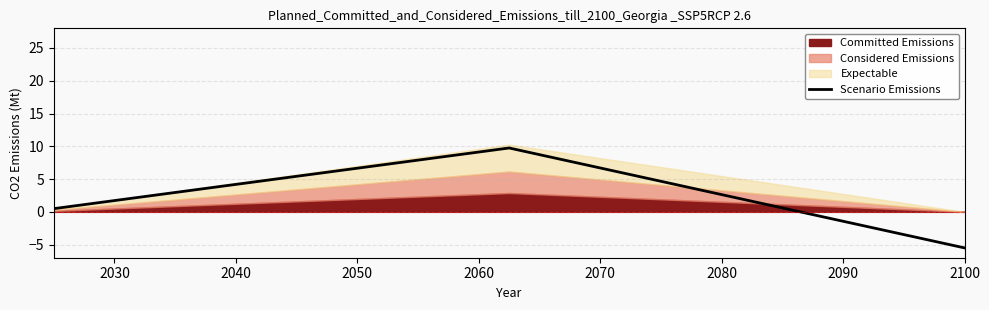

True or false: the data has more than 2 interior local peaks.

False